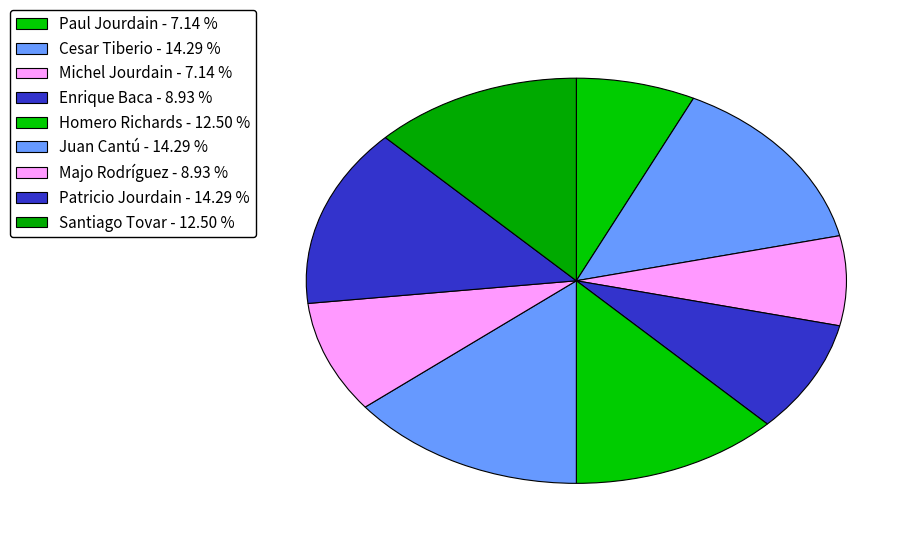

How many slices are in this pie chart?

9